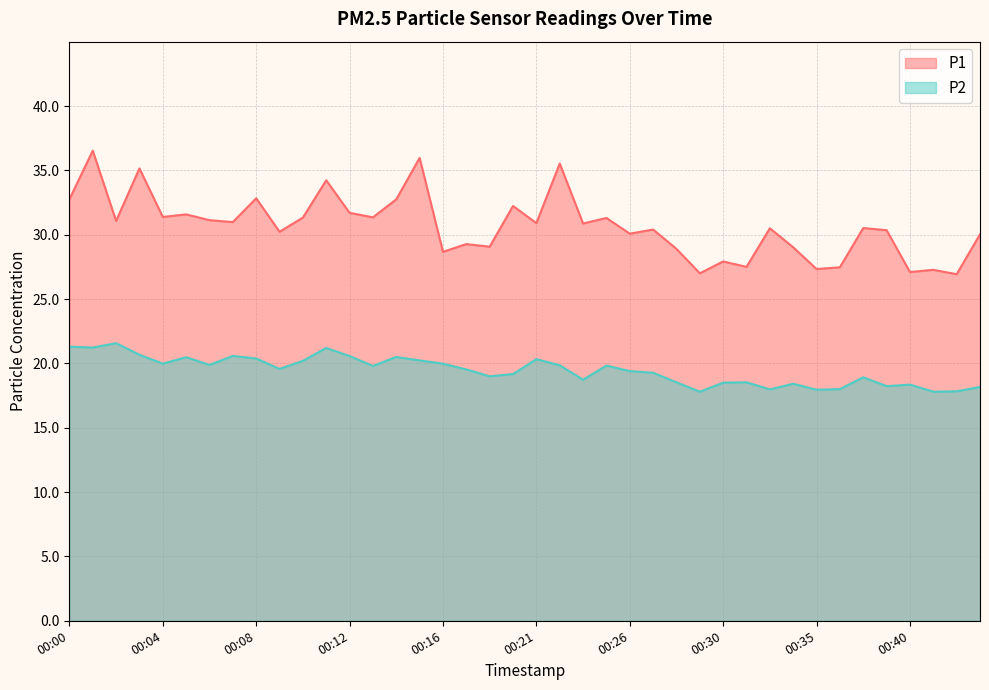

In P2, how many points are higher than both neighbors (excluding endpoints)?

11